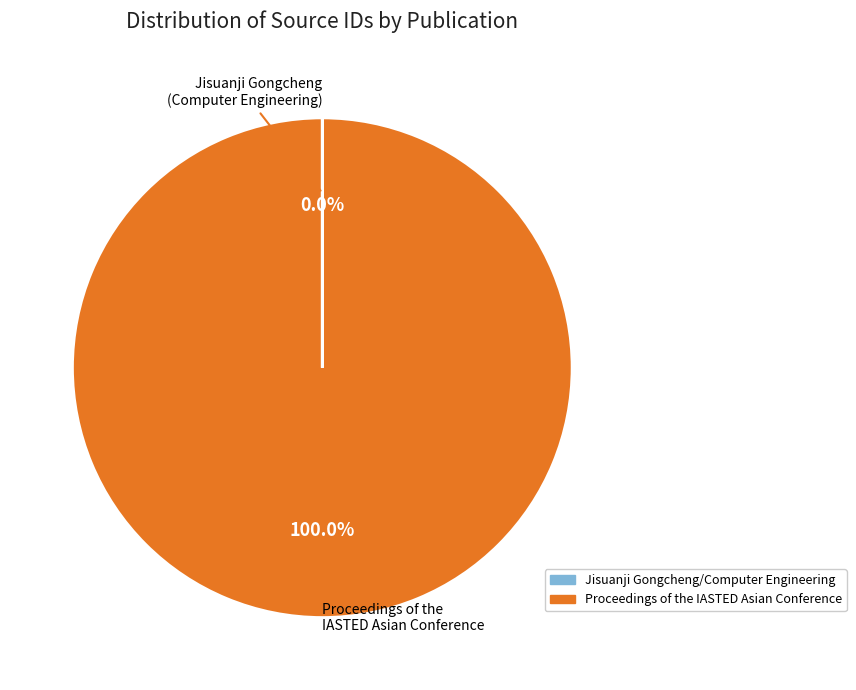

Which category accounts for the majority?

Proceedings of the IASTED Asian Conference